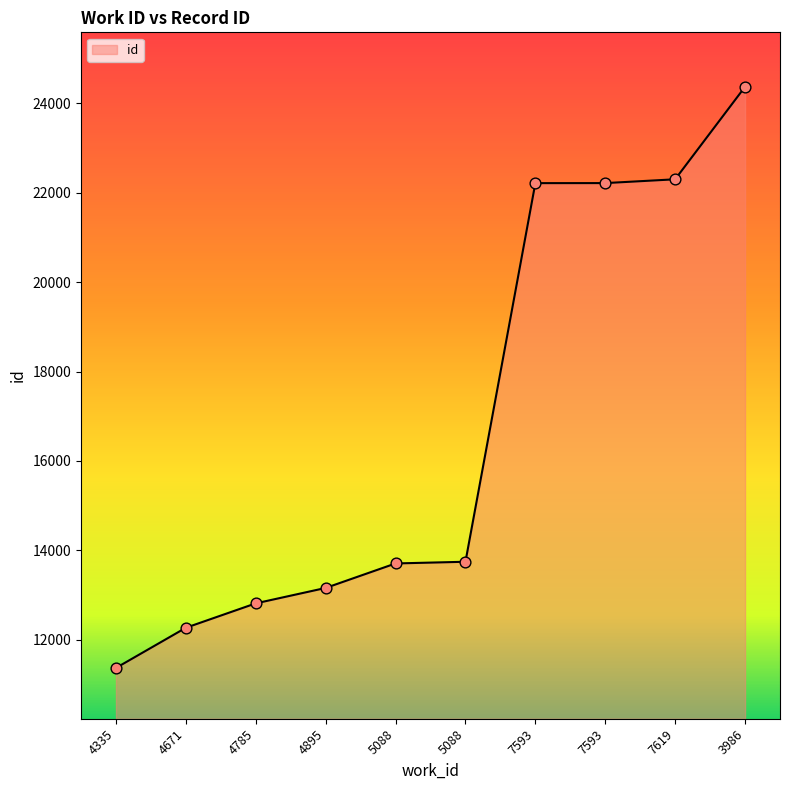

What is the change in value from 4335 to 5088?

+2338